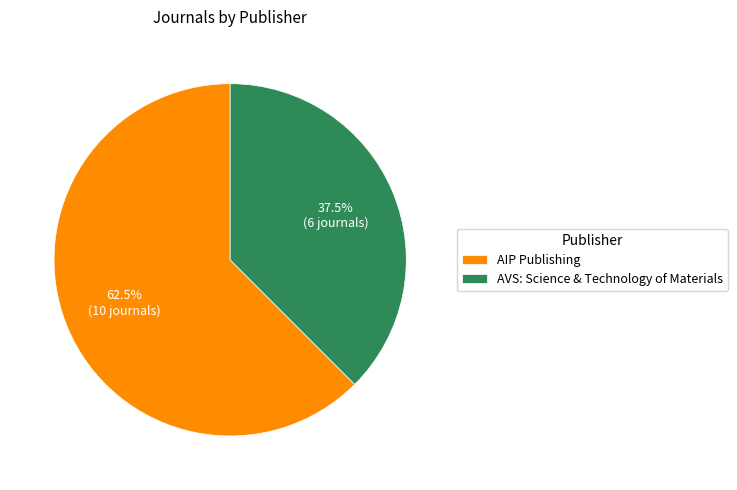

Rank the categories by value from lowest to highest.

AVS: Science & Technology of Materials, AIP Publishing